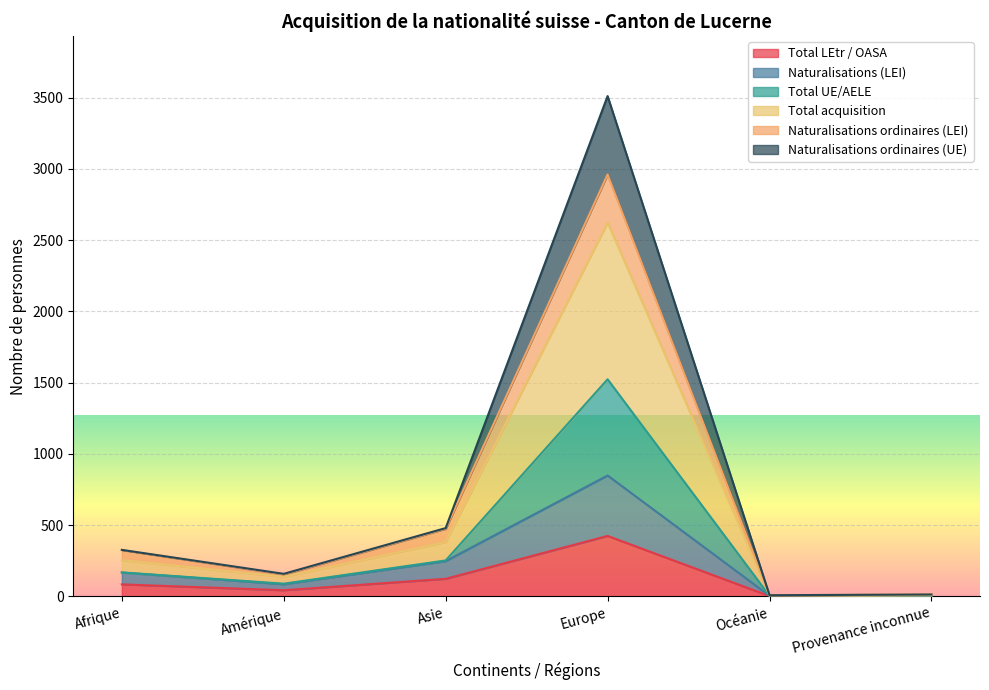

What is the maximum value shown in the chart?

3511